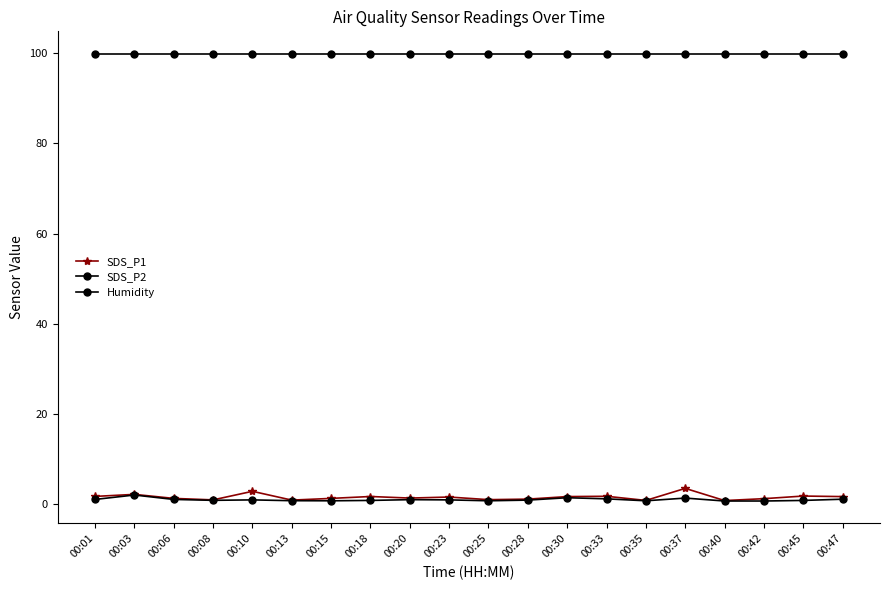

True or false: Humidity has a value of 99.9 at 00:47.

True